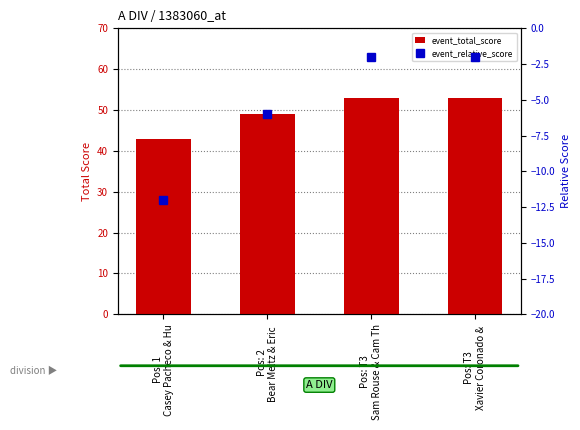

True or false: event_total_score has a value of 84 at Pos: 2
Bear Meltz & Eric .

False